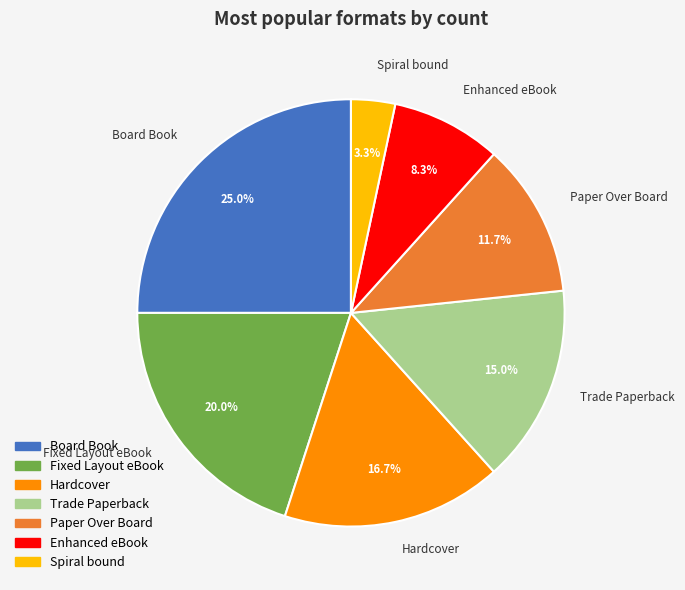

Rank the categories by value from lowest to highest.

Spiral bound, Enhanced eBook, Paper Over Board, Trade Paperback, Hardcover, Fixed Layout eBook, Board Book